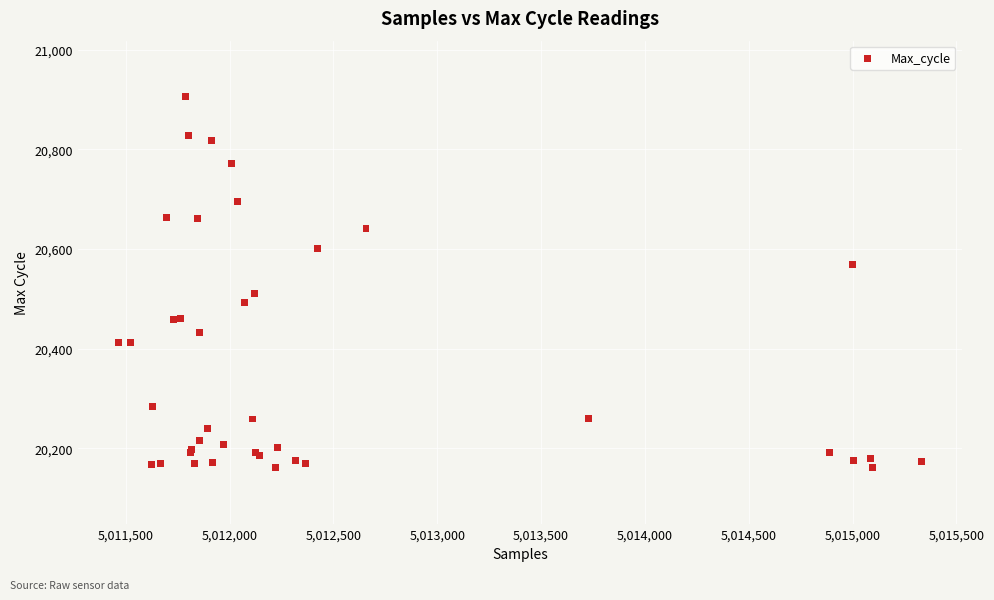

What Y value in the scatter plot is closest to 20533?

20511